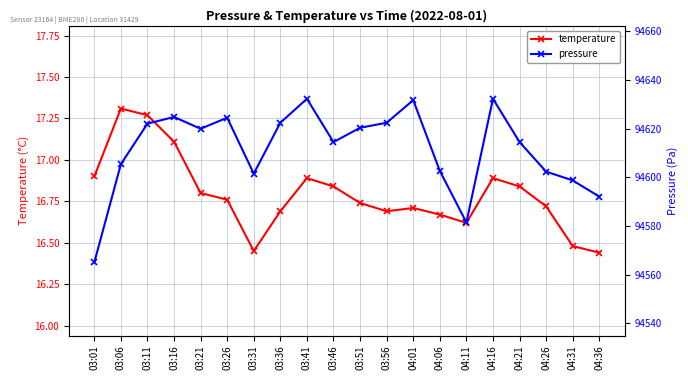

Reading left to right, what are all the values shown in this chart?

temperature: 03:01=16.9	03:06=17.3	03:11=17.3	03:16=17.1	03:21=16.8	03:26=16.8	03:31=16.4	03:36=16.7	03:41=16.9	03:46=16.8	03:51=16.7	03:56=16.7	04:01=16.7	04:06=16.7	04:11=16.6	04:16=16.9	04:21=16.8	04:26=16.7	04:31=16.5	04:36=16.4
pressure: 03:01=94565.0	03:06=94605.4	03:11=94622.0	03:16=94624.8	03:21=94619.9	03:26=94624.4	03:31=94601.5	03:36=94622.4	03:41=94632.2	03:46=94614.4	03:51=94620.3	03:56=94622.4	04:01=94631.7	04:06=94602.6	04:11=94581.4	04:16=94632.2	04:21=94614.4	04:26=94602.3	04:31=94598.7	04:36=94592.1